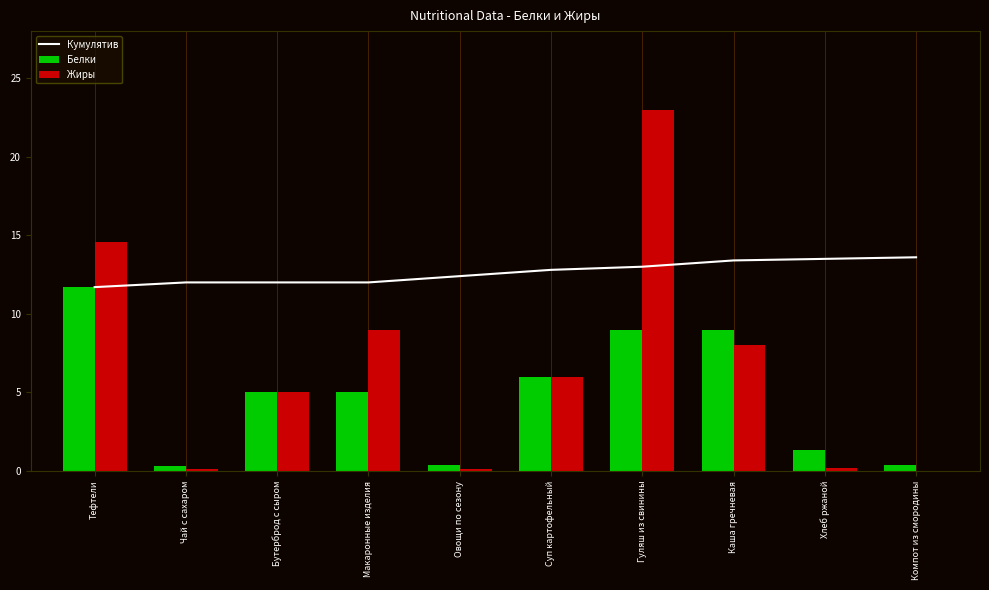

Which series has the largest range (max minus min)?

Жиры